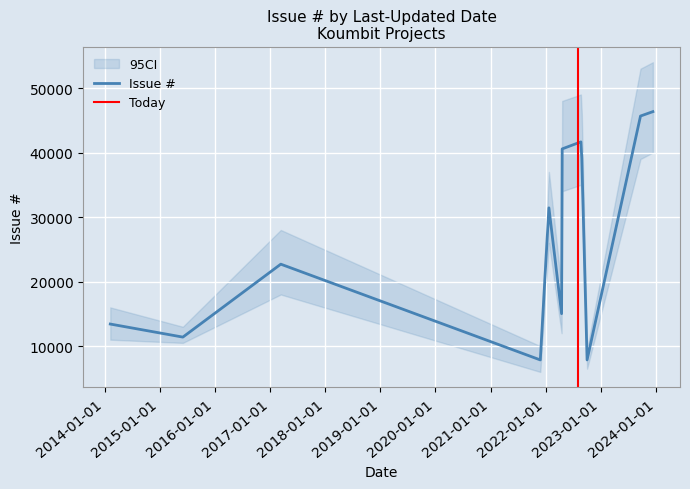

The chart shows a value of 13667 at 2022-10-03. True or false?

False